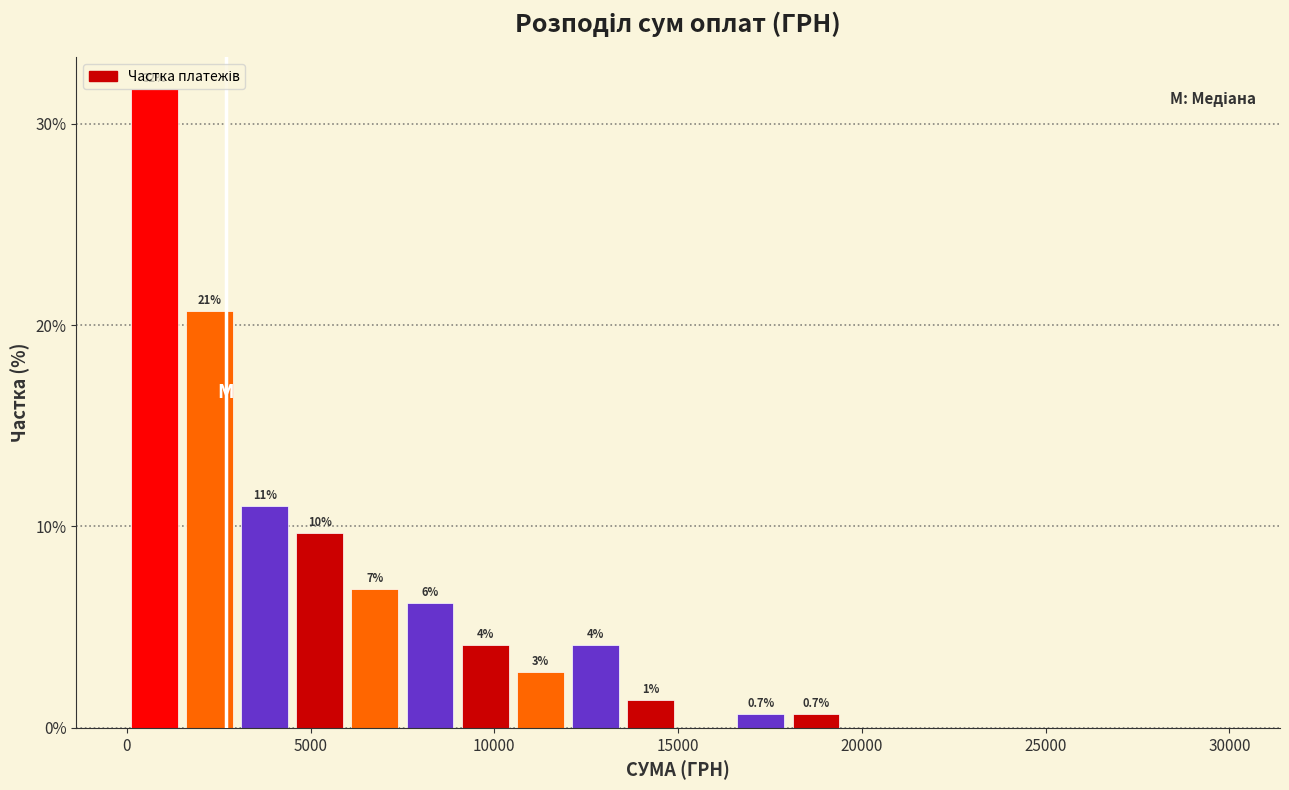

Around what value on the x-axis is the tallest bar? Give the approximate position of its centre, as read against the axis.

1000